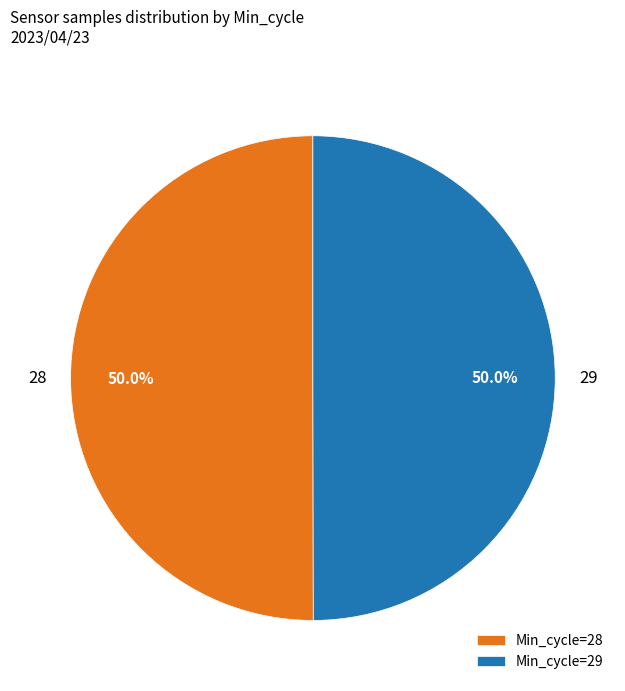

To the nearest percent, what percentage of the pie is 28?

50%